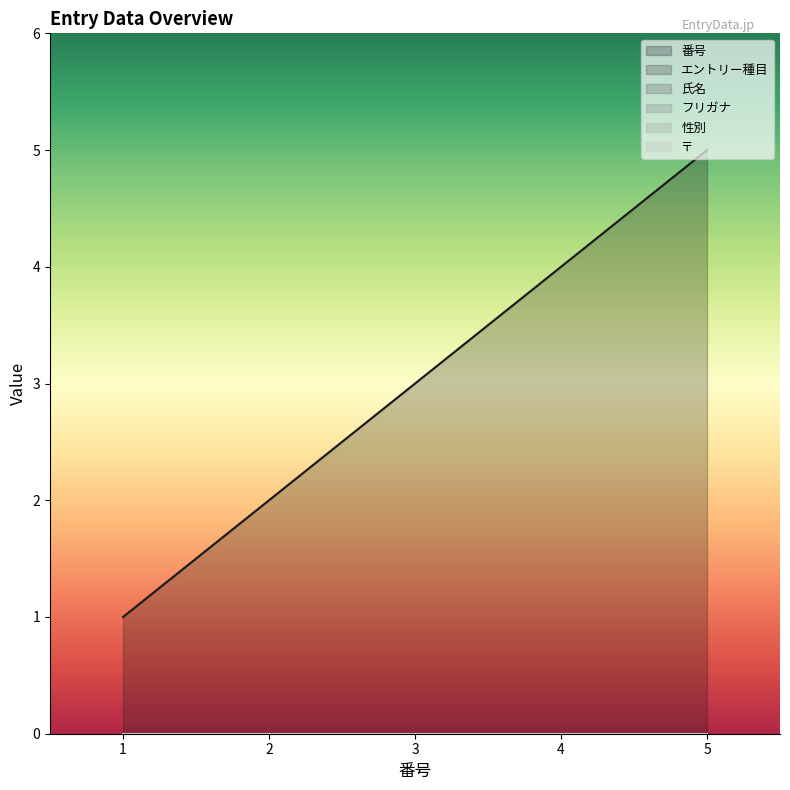

The エントリー種目 series shows 0 at 1. True or false?

True